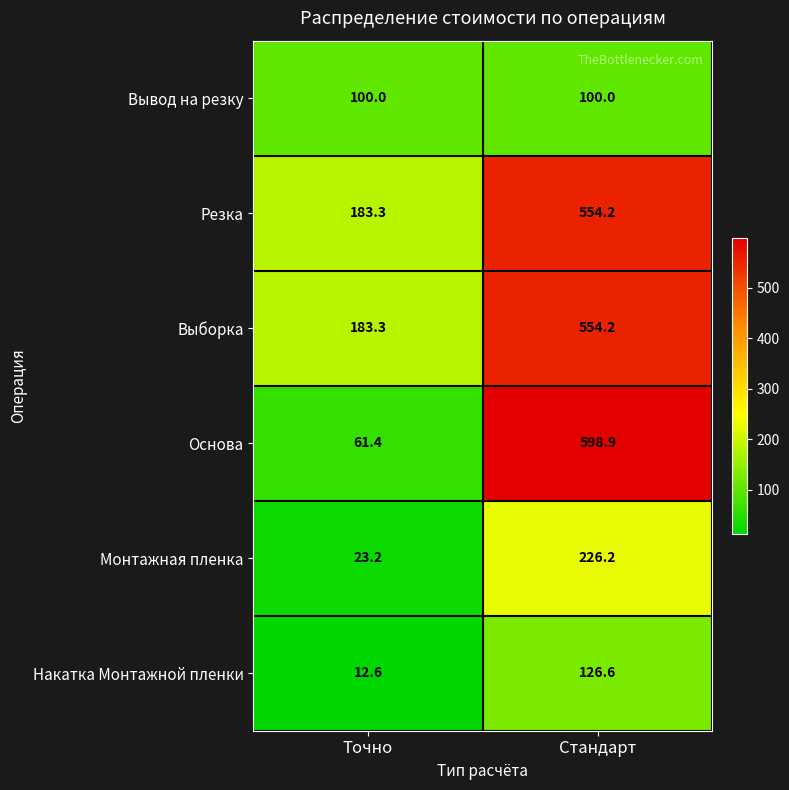

Reading left to right, transcribe all the data shown in this chart.

Вывод на резку: 100.0	100.0
Резка: 183.3	554.2
Выборка: 183.3	554.2
Основа: 61.4	598.9
Монтажная пленка: 23.2	226.2
Накатка Монтажной пленки: 12.6	126.6